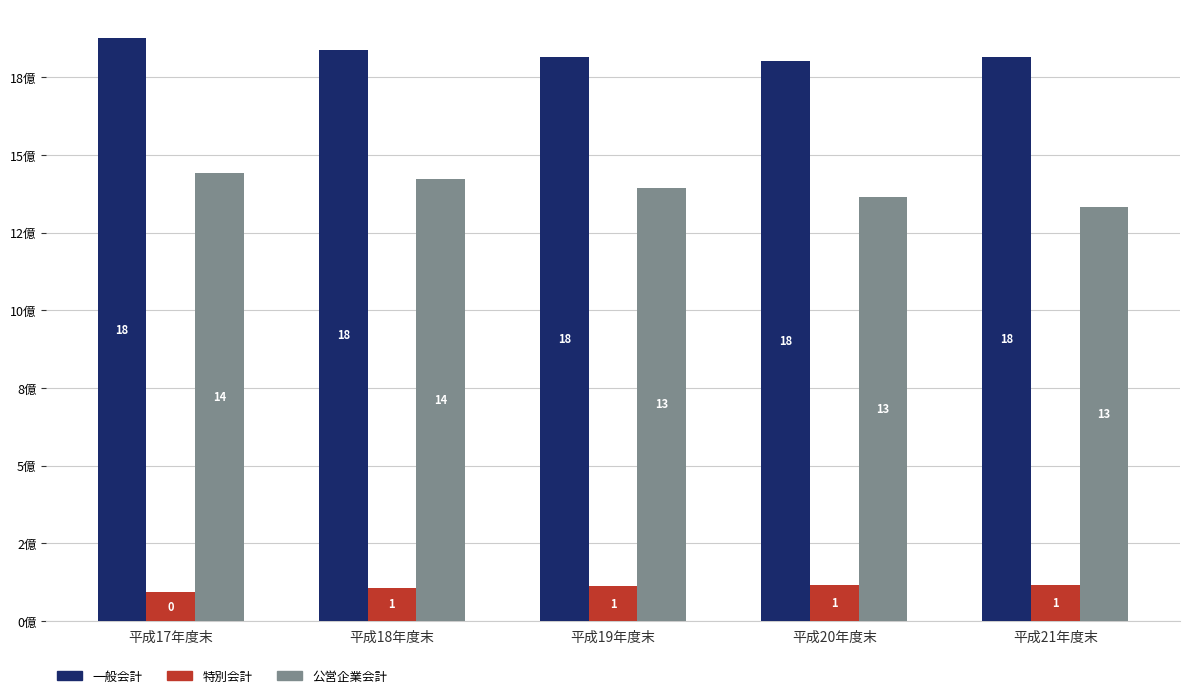

At which label does 一般会計 reach its minimum?

平成20年度末